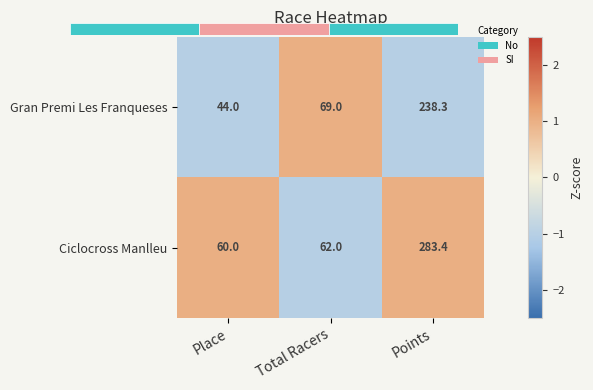

Which series has the largest total across all categories?

Ciclocross Manlleu